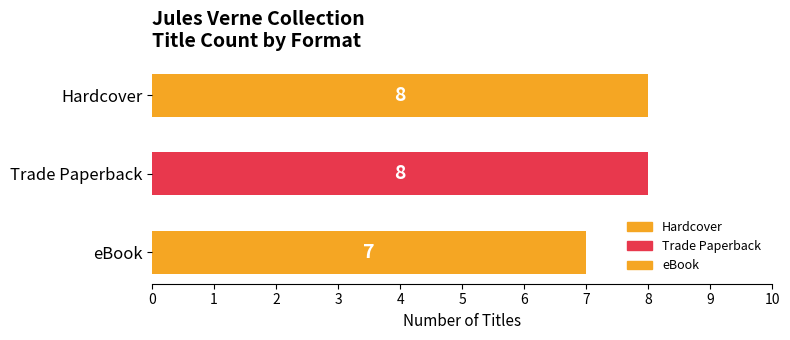

True or false: the data shows 8 at Trade Paperback.

True